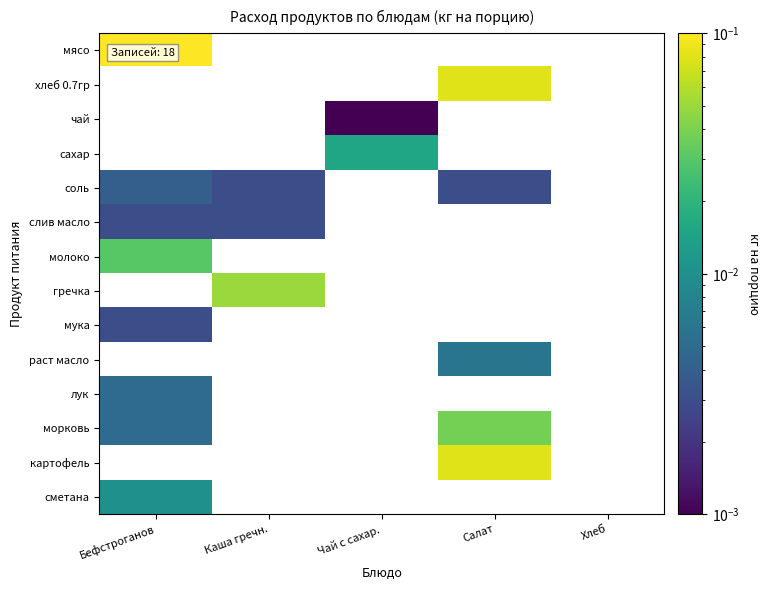

Rank the series at Салат from highest to lowest value.

хлеб 0.7гр, картофель, морковь, раст масло, соль, мясо, чай, сахар, слив масло, молоко, гречка, мука, лук, сметана